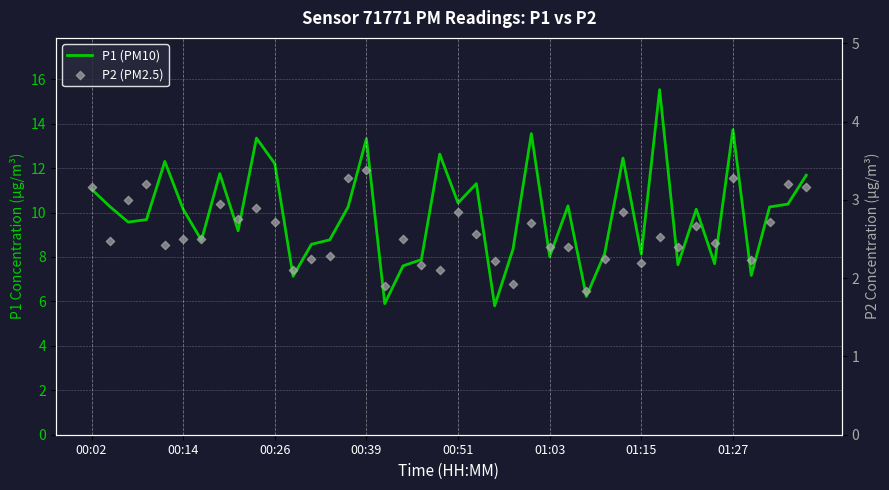

At which category is the sum across all series the highest?

31